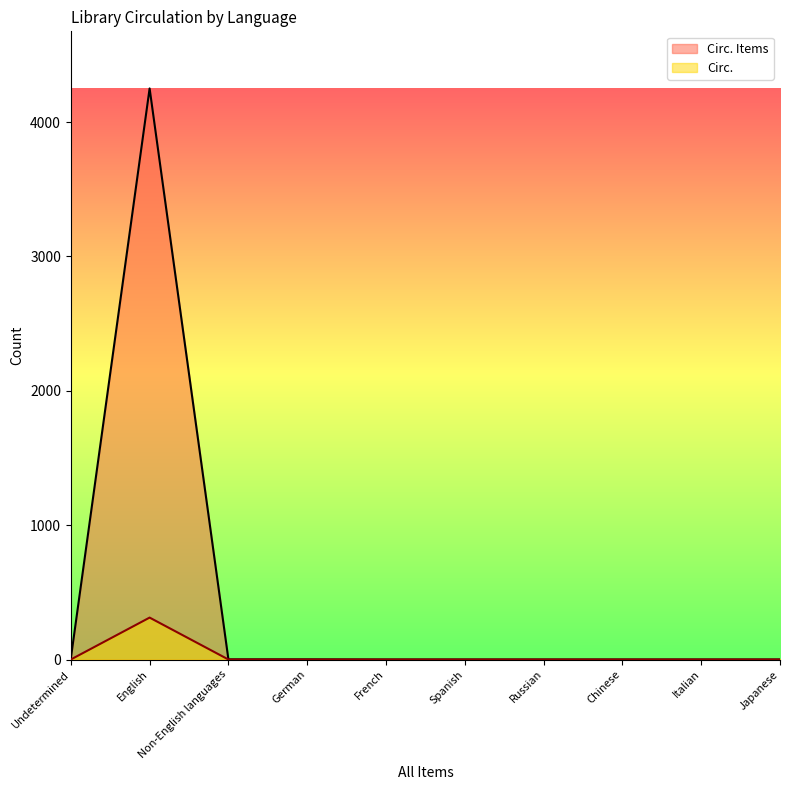

Is it true that Circ. equals -112 at Chinese?

False